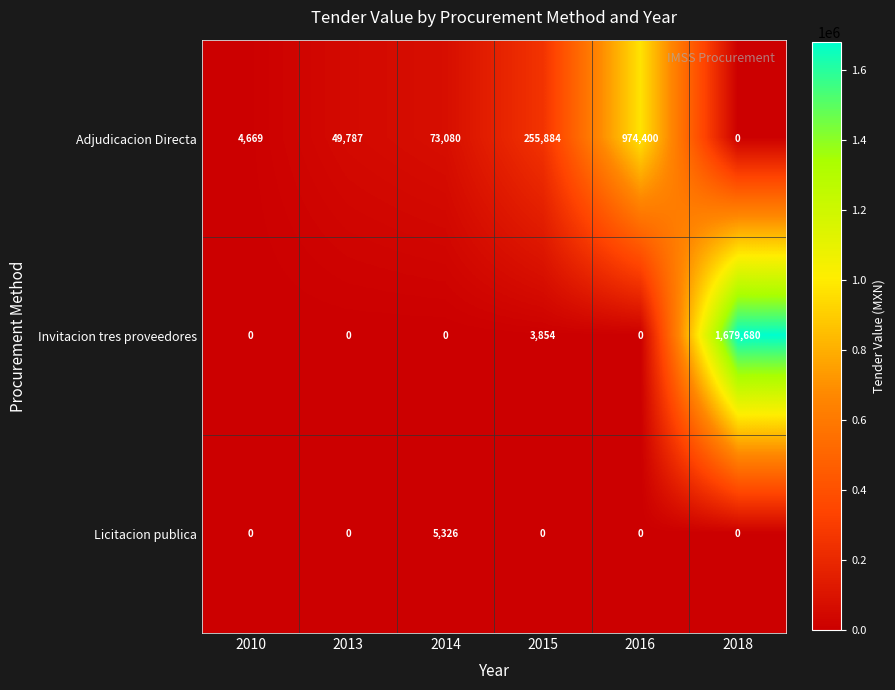

Reading left to right, list all the values displayed in this chart.

Adjudicacion Directa: 2010=4669	2013=49787	2014=73080	2015=255884	2016=974400	2018=0
Invitacion tres proveedores: 2010=0	2013=0	2014=0	2015=3854	2016=0	2018=1679680
Licitacion publica: 2010=0	2013=0	2014=5326	2015=0	2016=0	2018=0